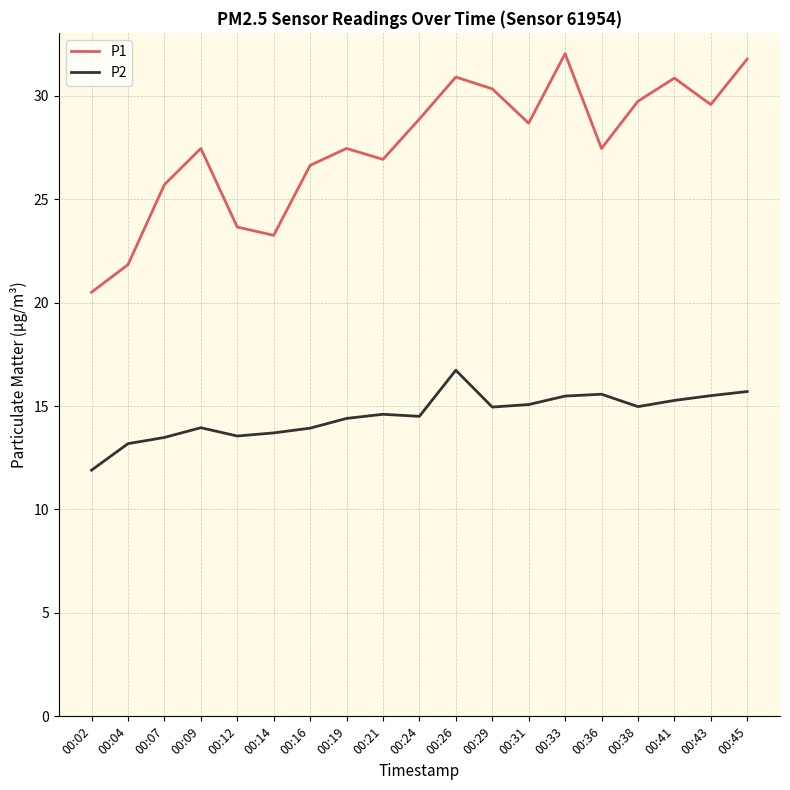

True or false: P1 and P2 cross at least once.

False